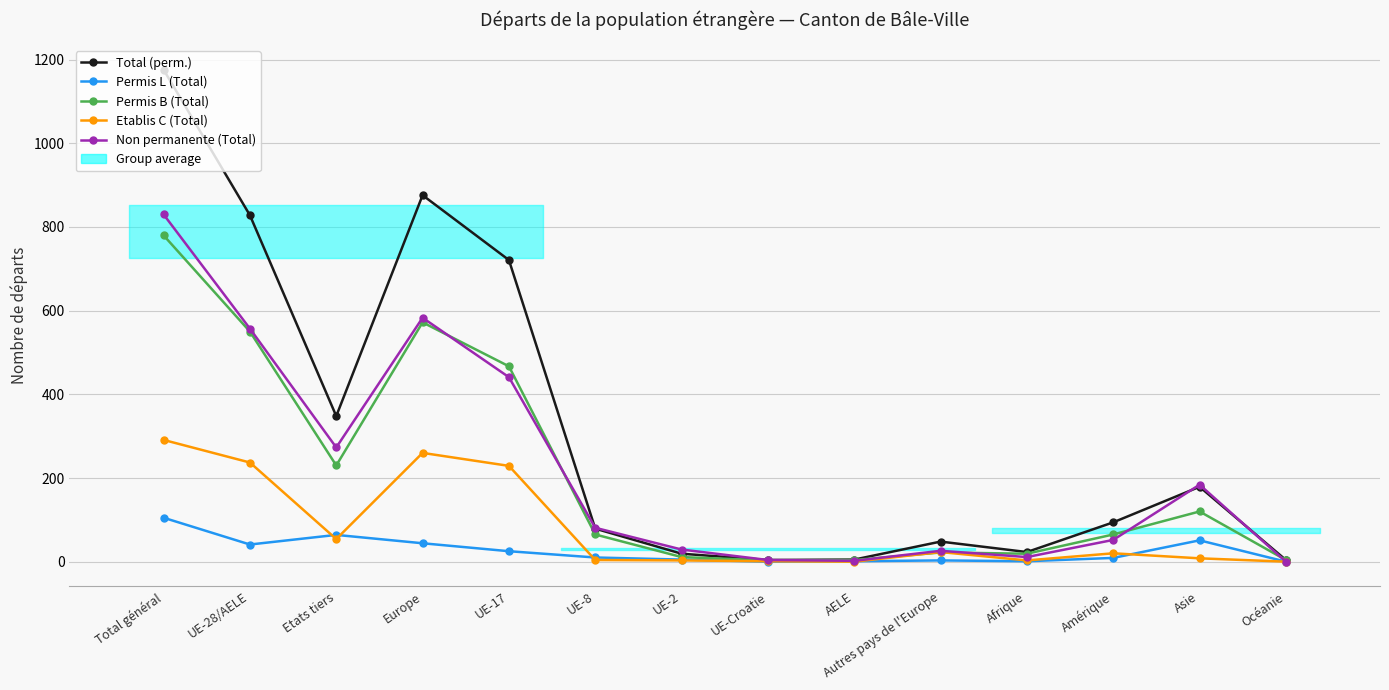

What is the label of the 2nd point from the left?

UE-28/AELE